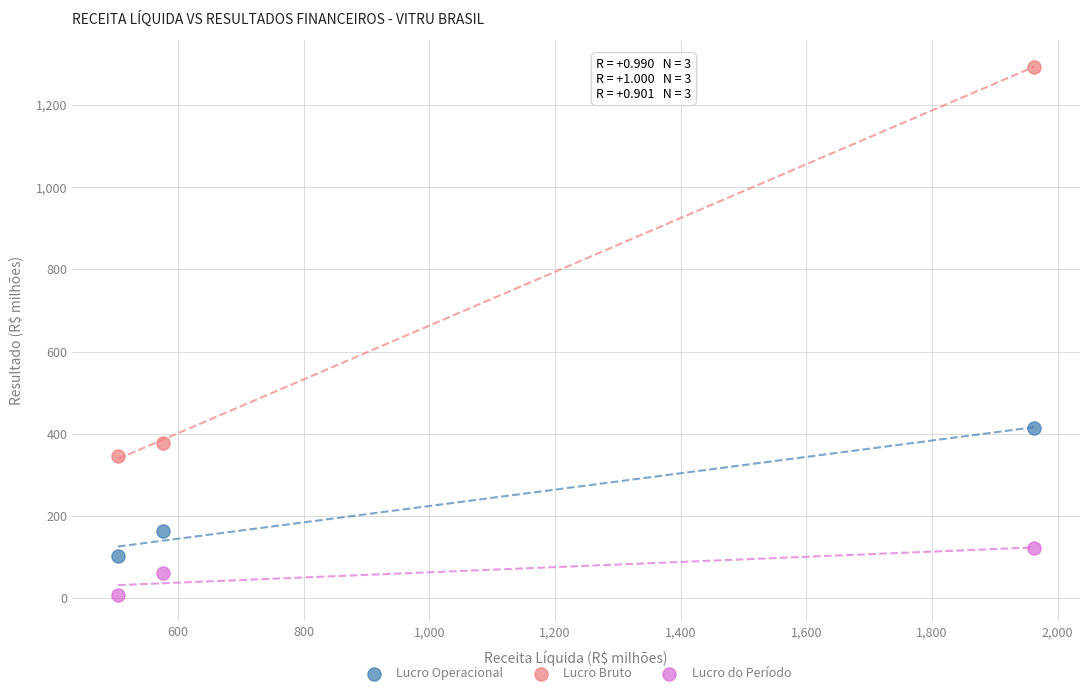

Which series has the widest spread of Y values?

Lucro Bruto